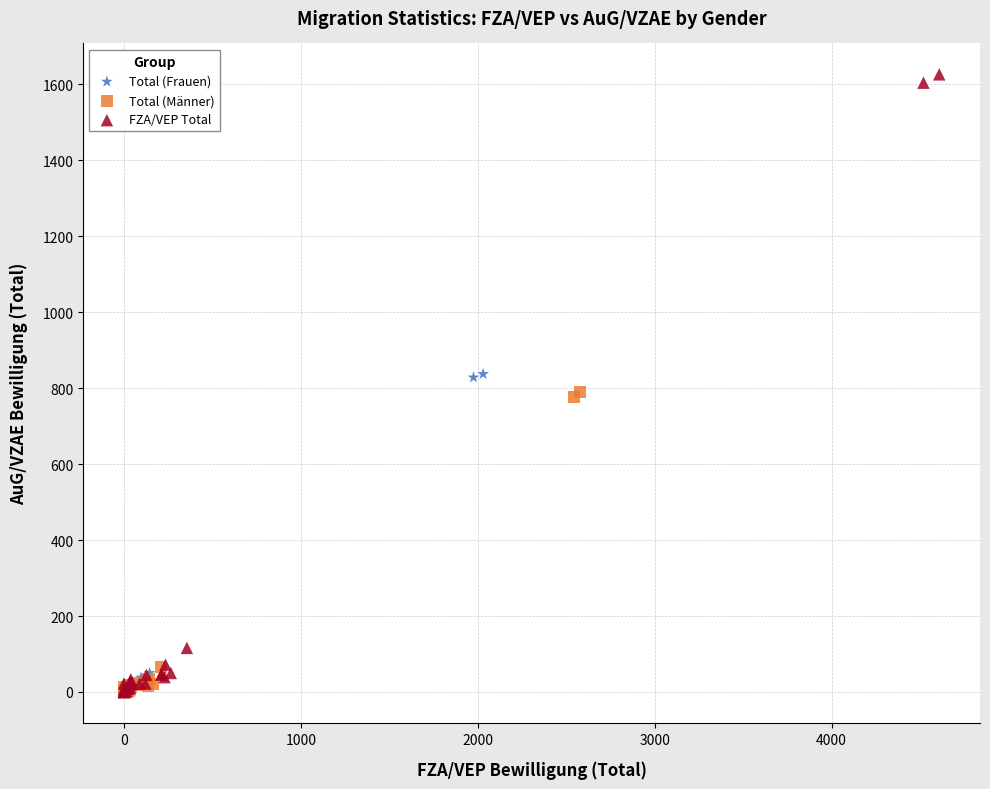

What are all the series names shown in the legend?

Total (Frauen), Total (Männer), FZA/VEP Total